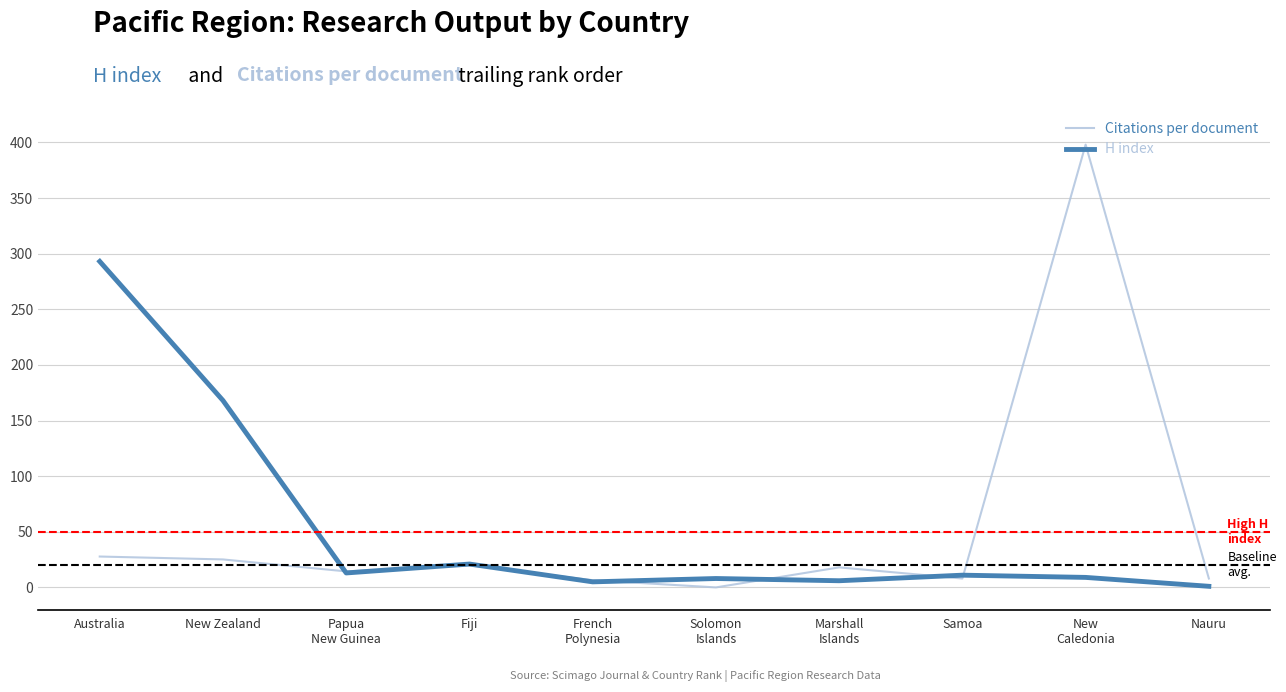

How many values in Citations per document are above zero?

9